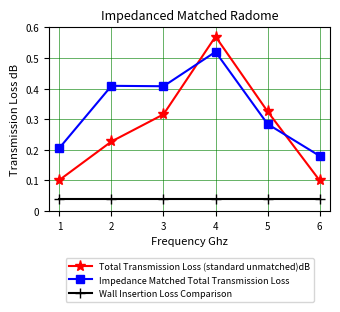

True or false: Total Transmission Loss (standard unmatched)dB has a value of 0.2 at 1.

False